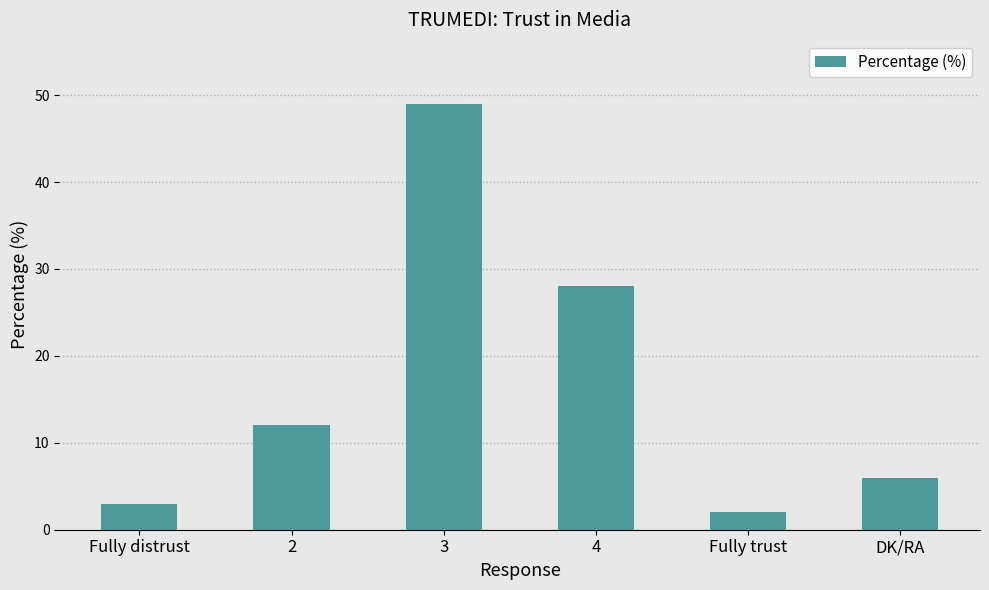

Read the value at 2.

12